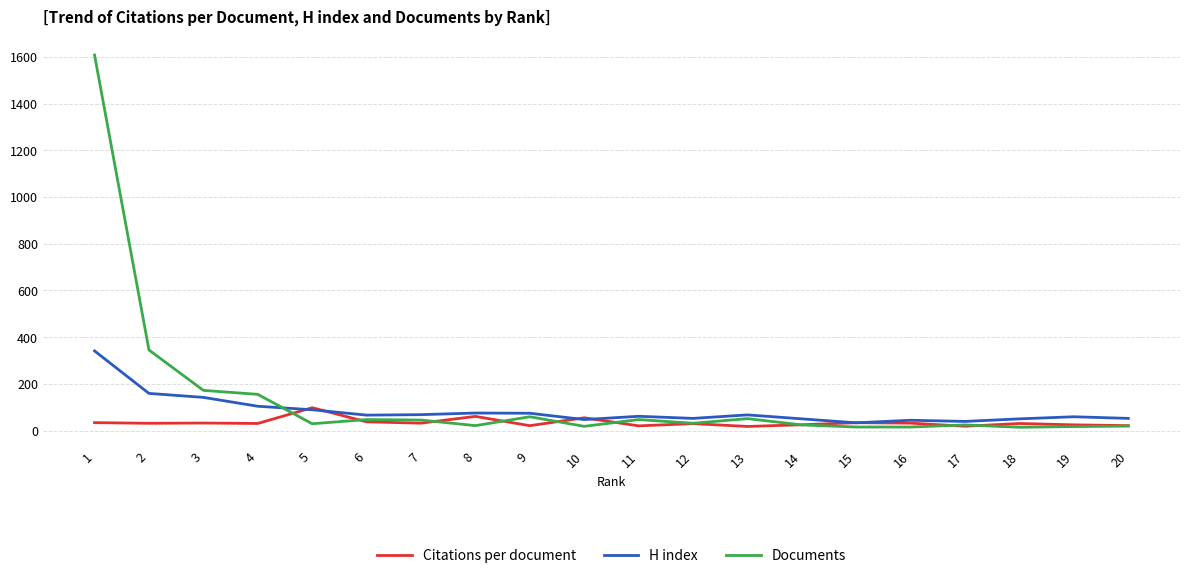

Is the value of Documents at 16 greater than the value of H index at 13?

No